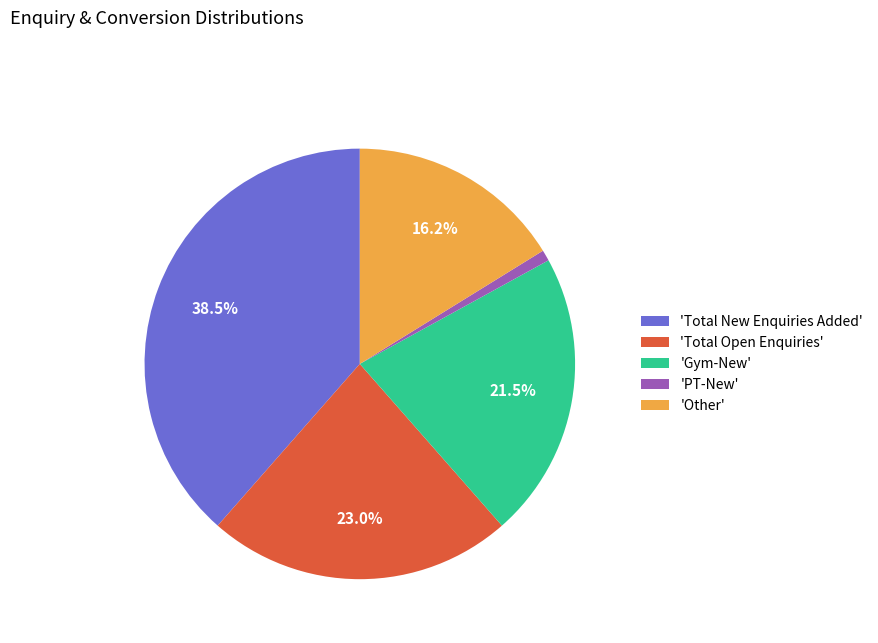

Rank the categories by value from lowest to highest.

'PT-New', 'Other', 'Gym-New', 'Total Open Enquiries', 'Total New Enquiries Added'